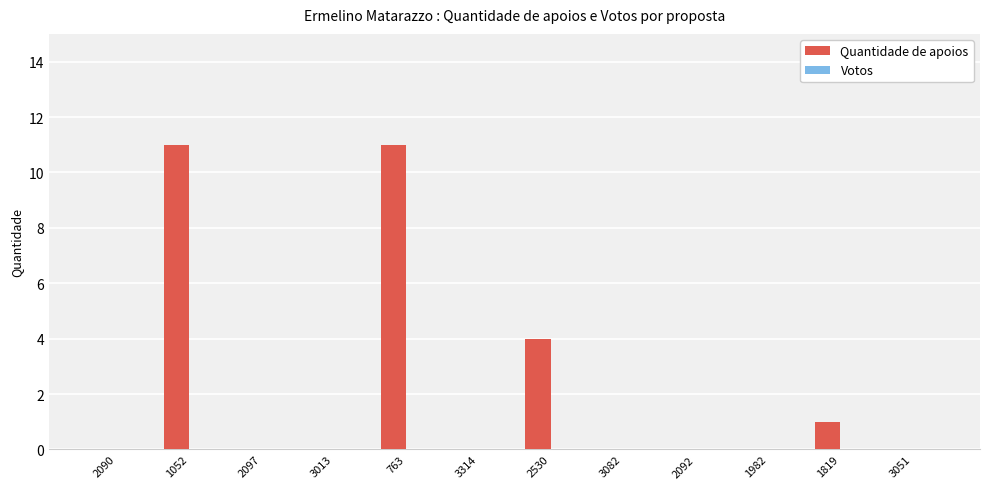

Reading right to left, list all the values displayed in this chart.

3051=0	1819=1	1982=0	2092=0	3082=0	2530=4	3314=0	763=11	3013=0	2097=0	1052=11	2090=0